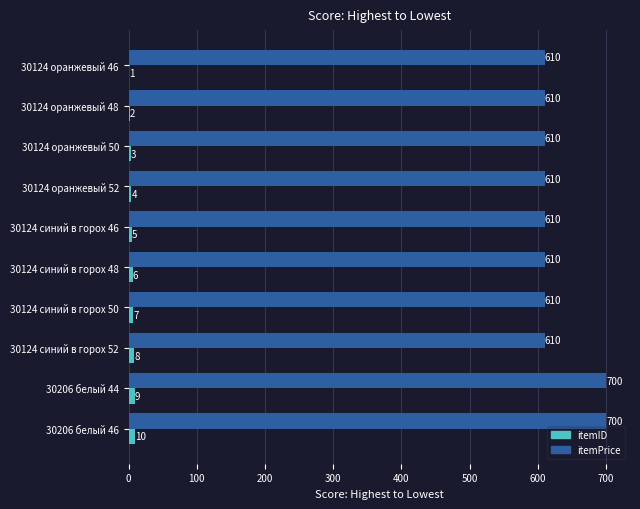

Count the number of data series in this chart.

2